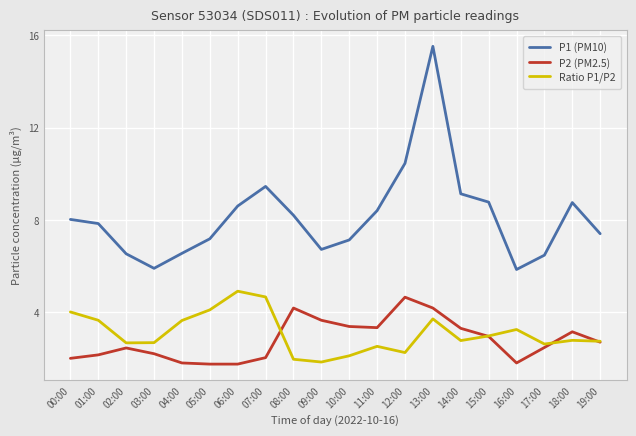

Rank the series at 14:00 from highest to lowest value.

P1 (PM10), P2 (PM2.5), Ratio P1/P2